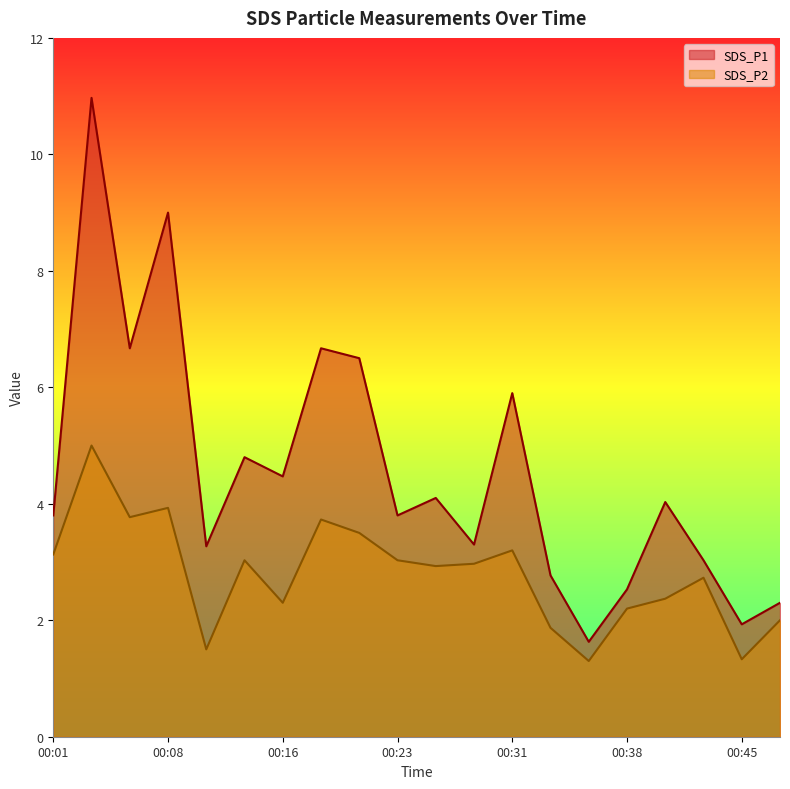

How many lines are shown in the chart?

2